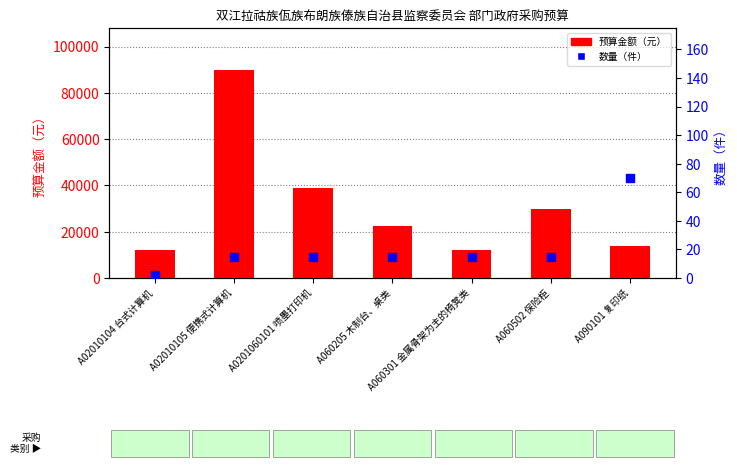

Is the value of 数量（件） at A02010105 便携式计算机 greater than the value of 预算金额（元） at A060502 保险柜?

No